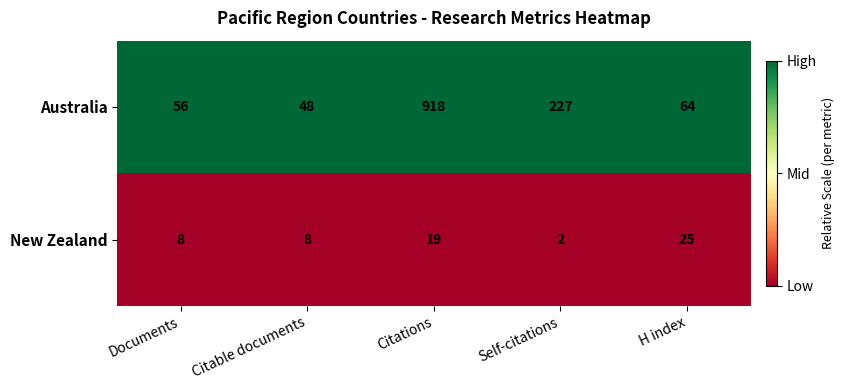

What is the spread (max minus min) of values at Self-citations?

225